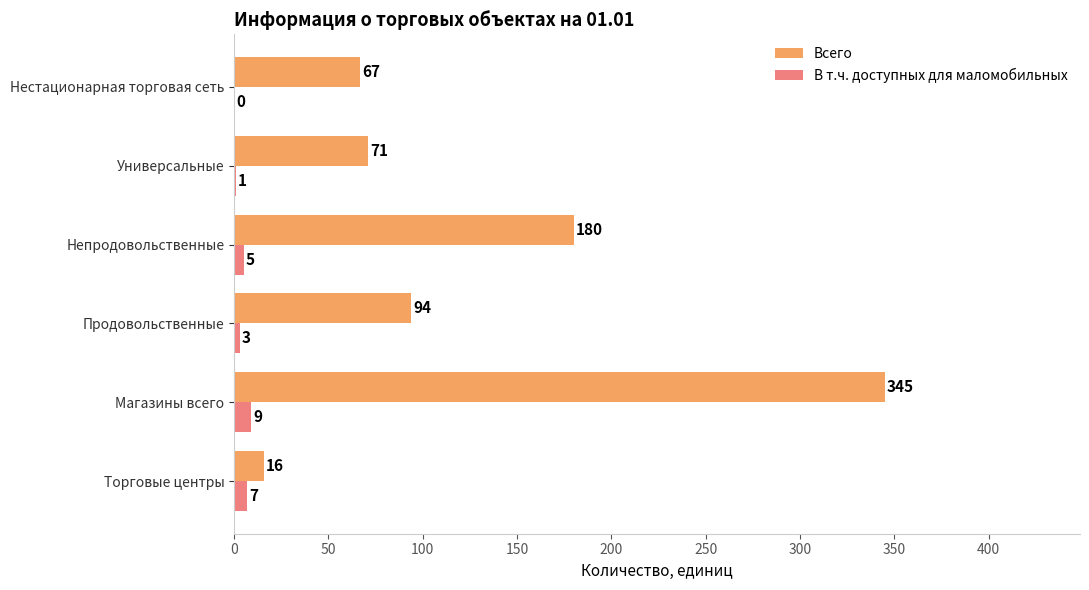

At which category is the sum across all series the highest?

Магазины всего